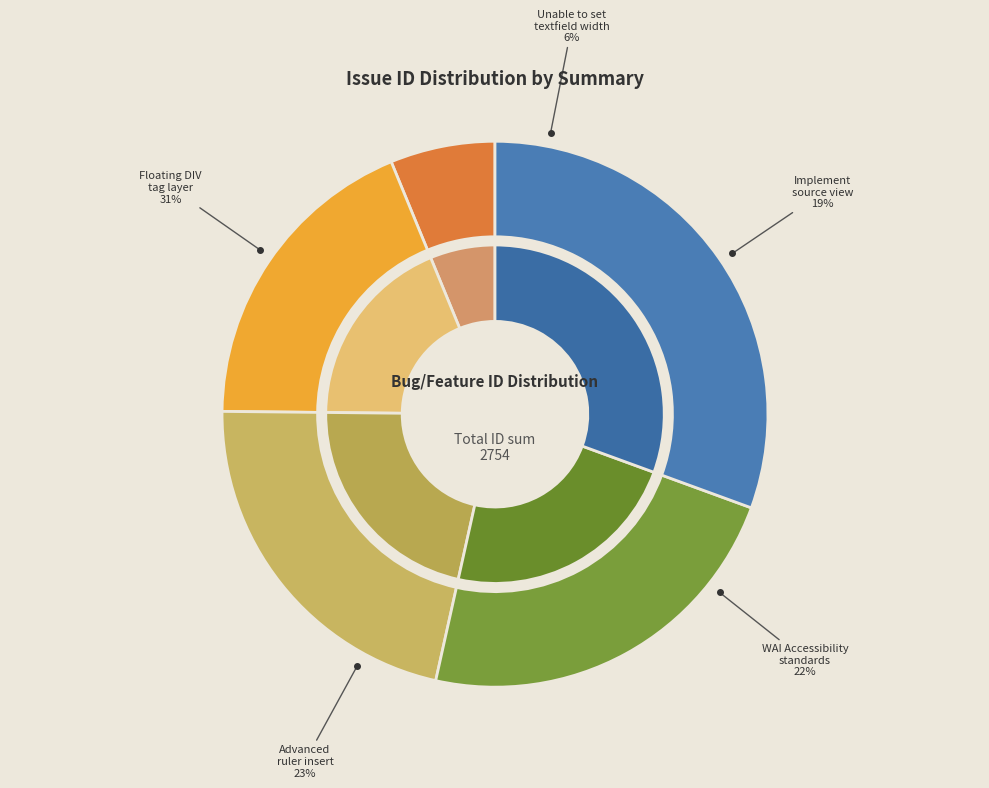

How many segments does this pie chart have?

5